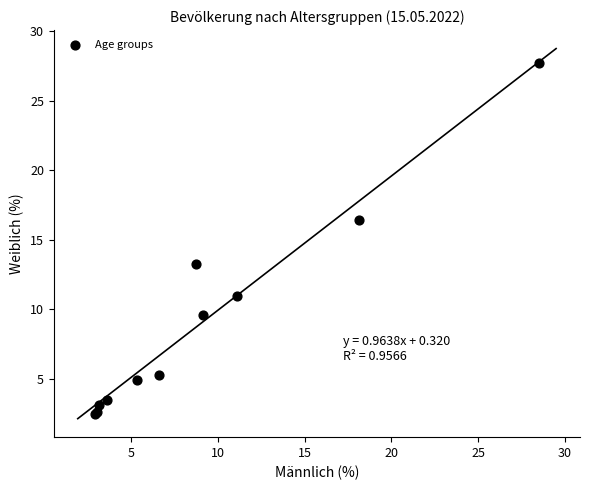

What Y value in the scatter plot is closest to 15?

16.4